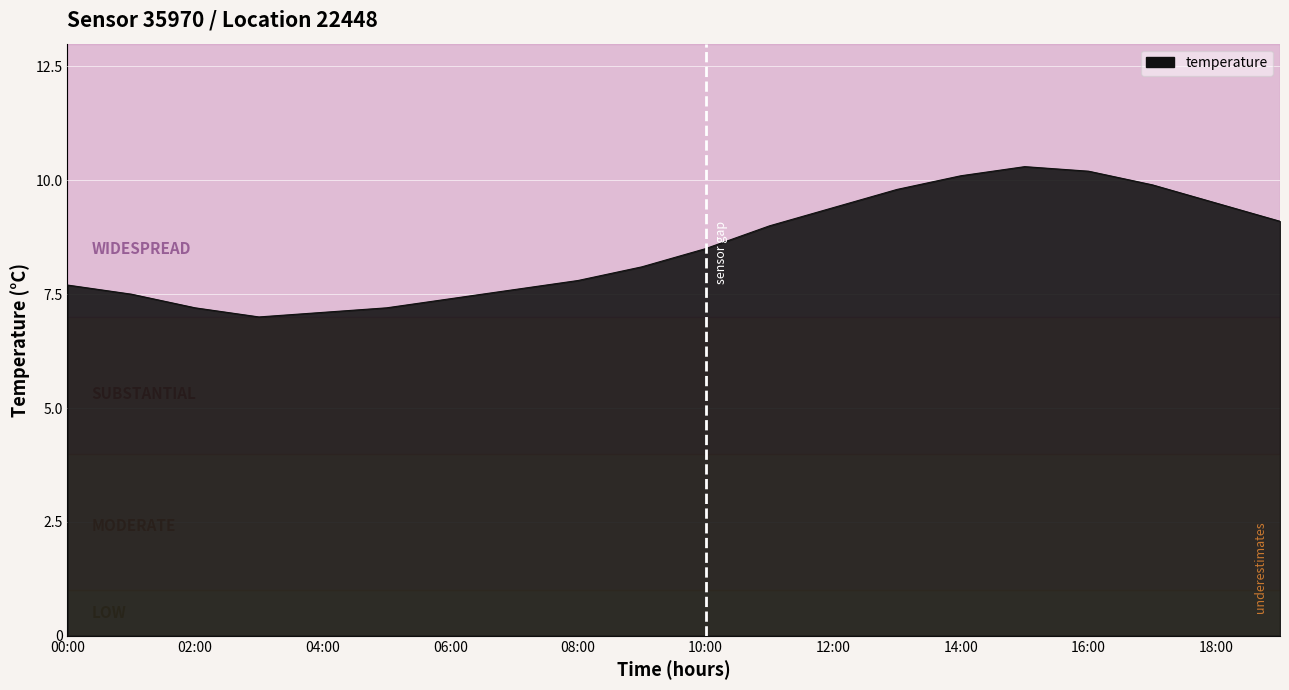

What is the minimum value shown in the chart?

7.0